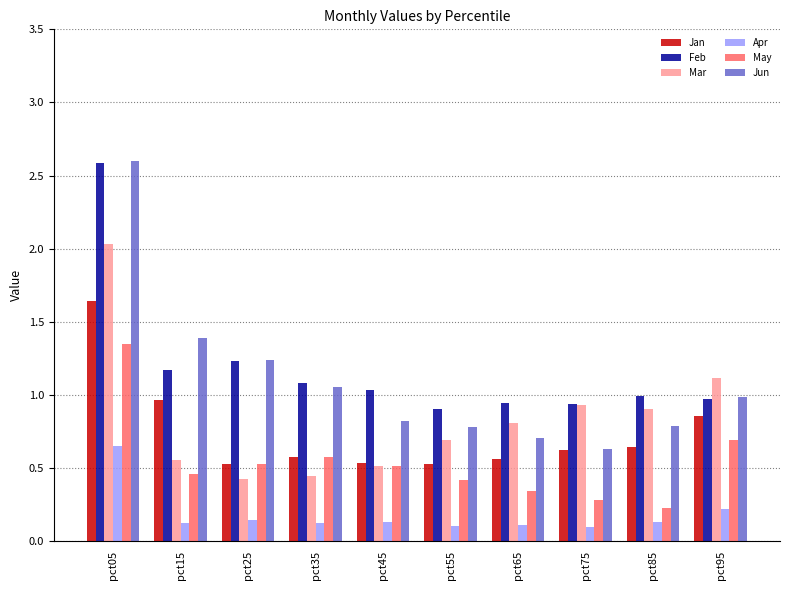

What is the sum of all Jun values?

11.0